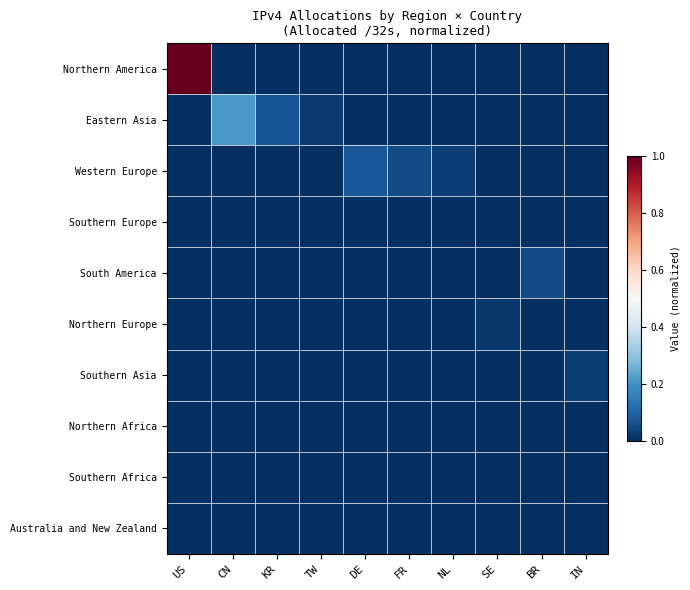

Which has a higher value, FR or IN?

FR